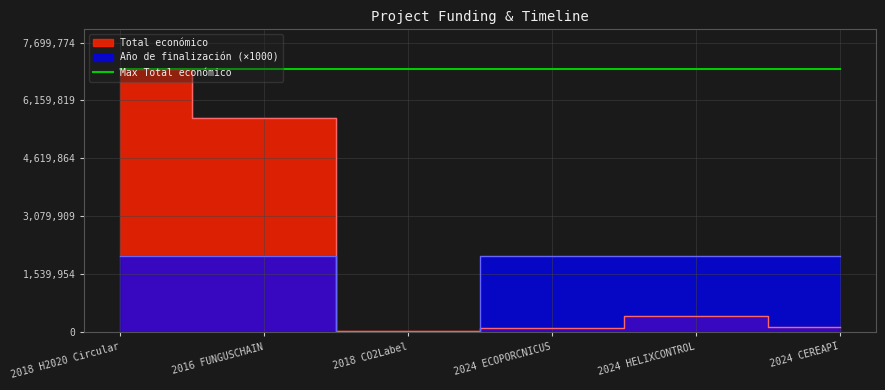

What is the label of the 1st point from the right?

2024 CEREAPI